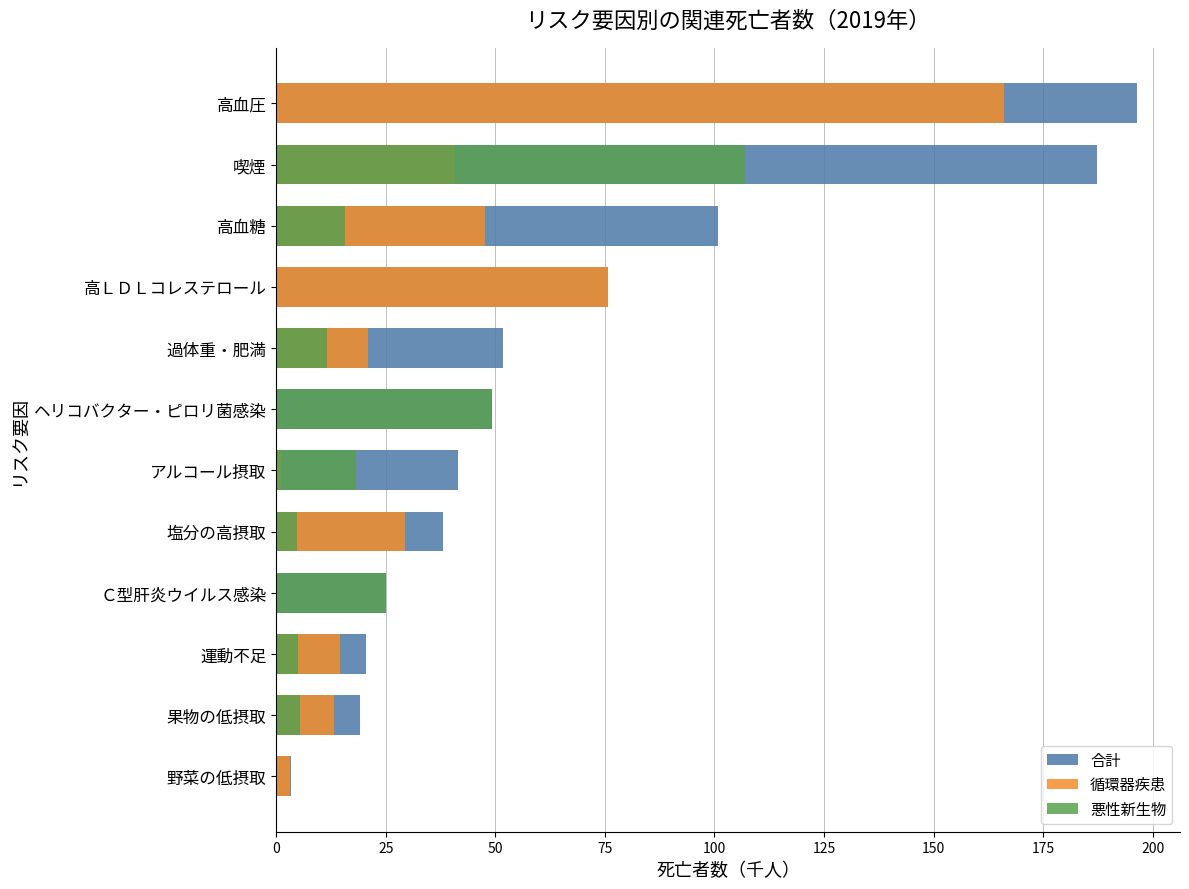

Is it true that 合計 equals 23.0 at アルコール摂取?

False